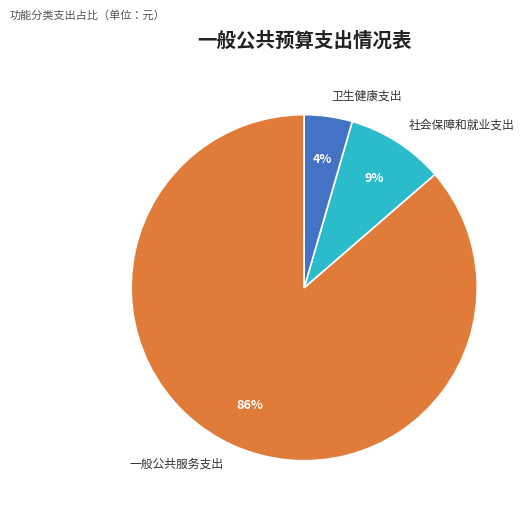

Between 卫生健康支出 and 一般公共服务支出, which is larger?

一般公共服务支出